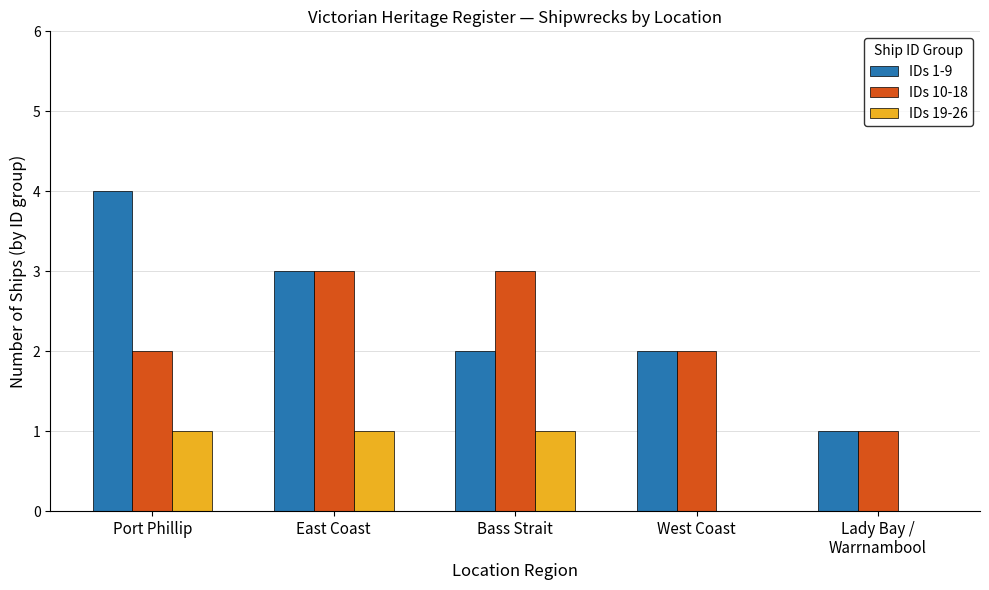

Reading left to right, list all the values displayed in this chart.

IDs 1-9: 4	3	2	2	1
IDs 10-18: 2	3	3	2	1
IDs 19-26: 1	1	1	0	0